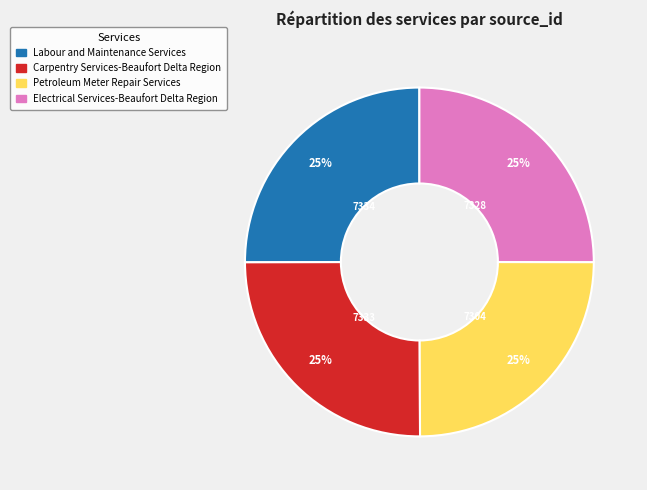

The Carpentry Services-Beaufort Delta Region slice represents 18% of the pie. True or false?

False